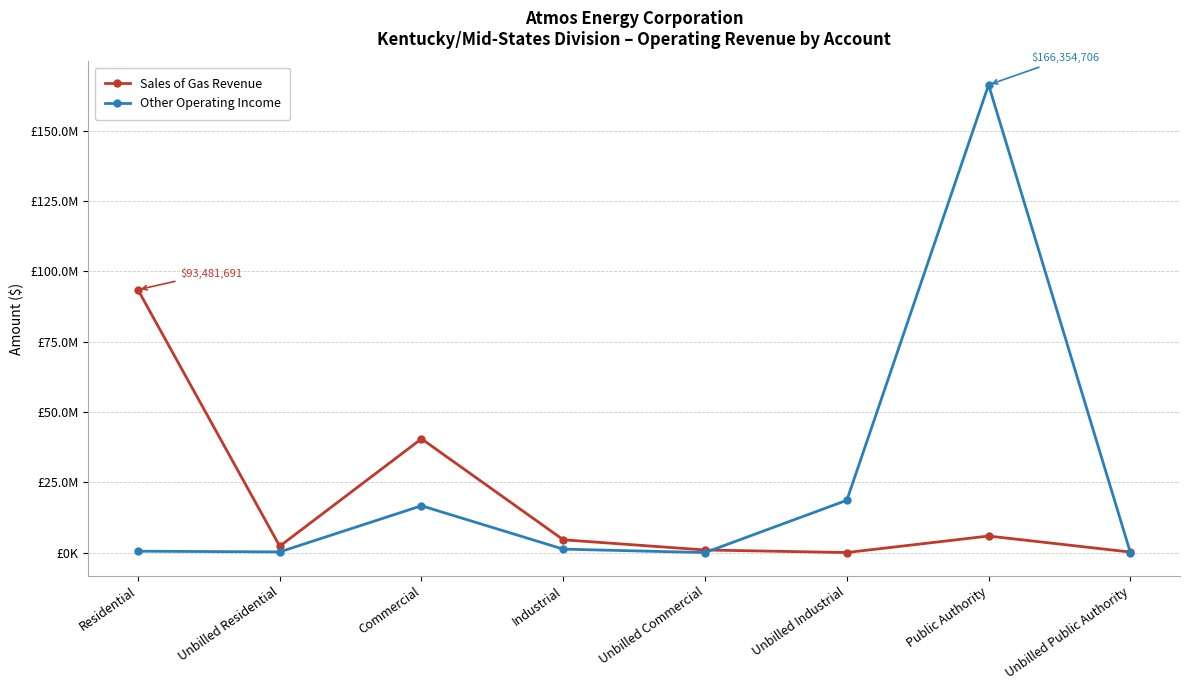

Which category has the highest value across all series?

Public Authority